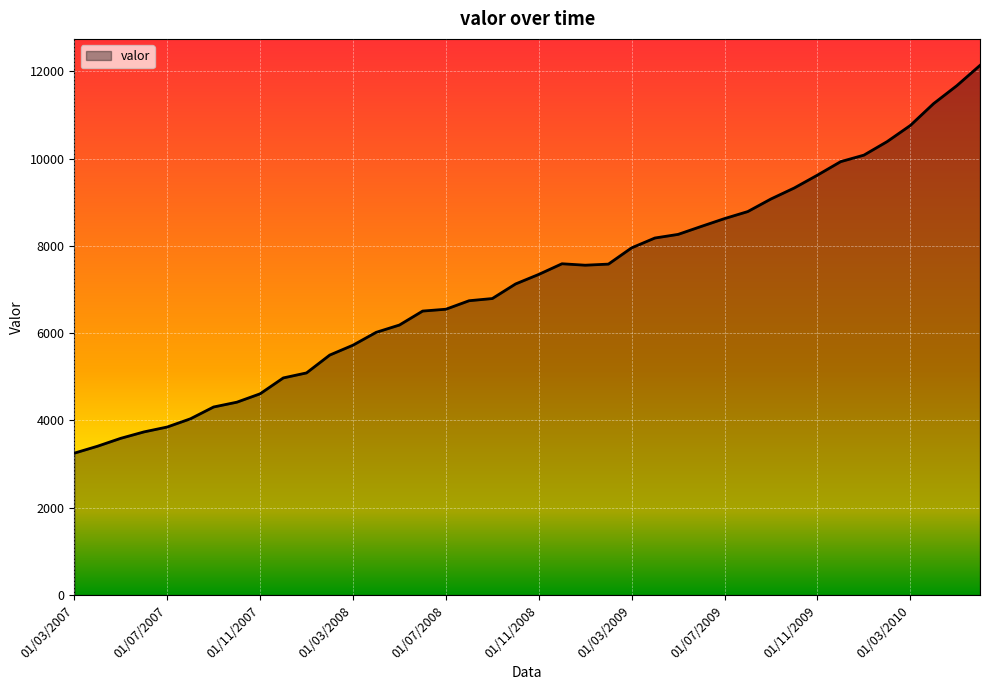

What is the difference between the maximum and minimum values?

8886